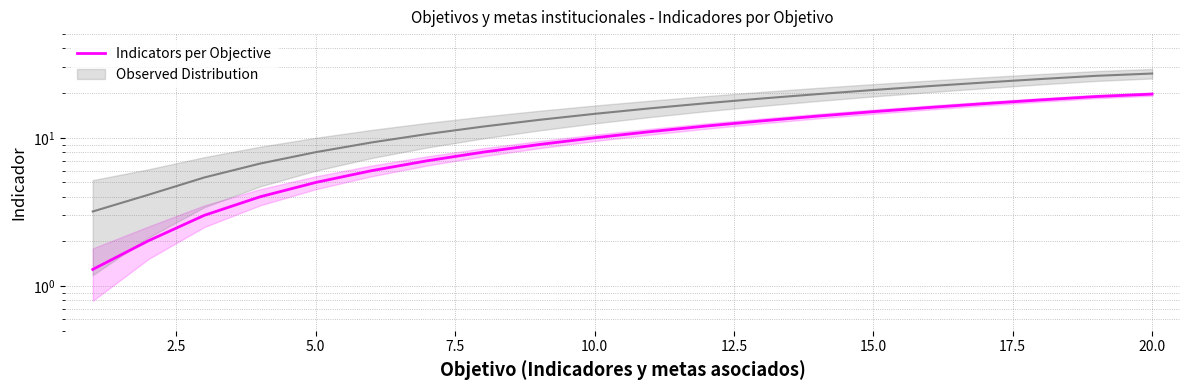

What is the difference between the maximum and minimum values?

18.4